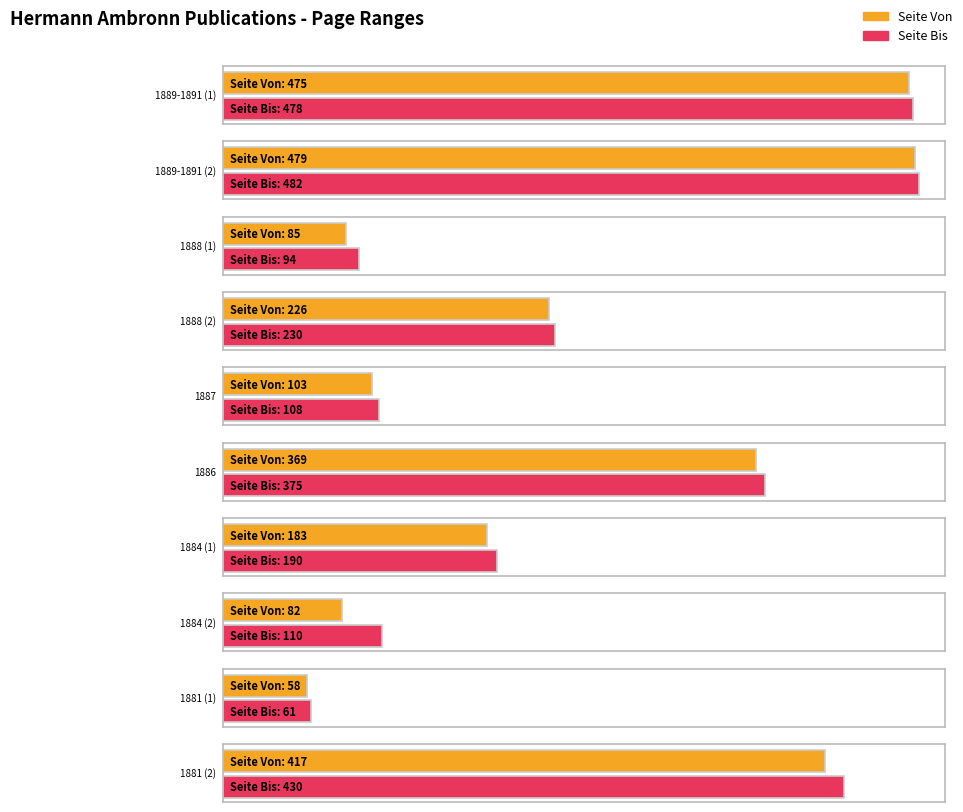

Which series has the largest total across all categories?

Seite Bis